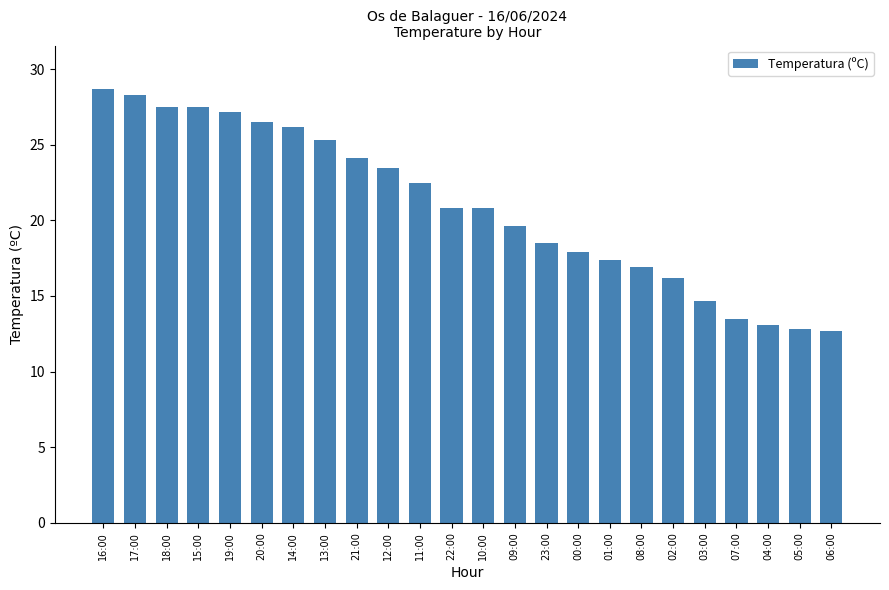

The value at 09:00 is 19.6. True or false?

True